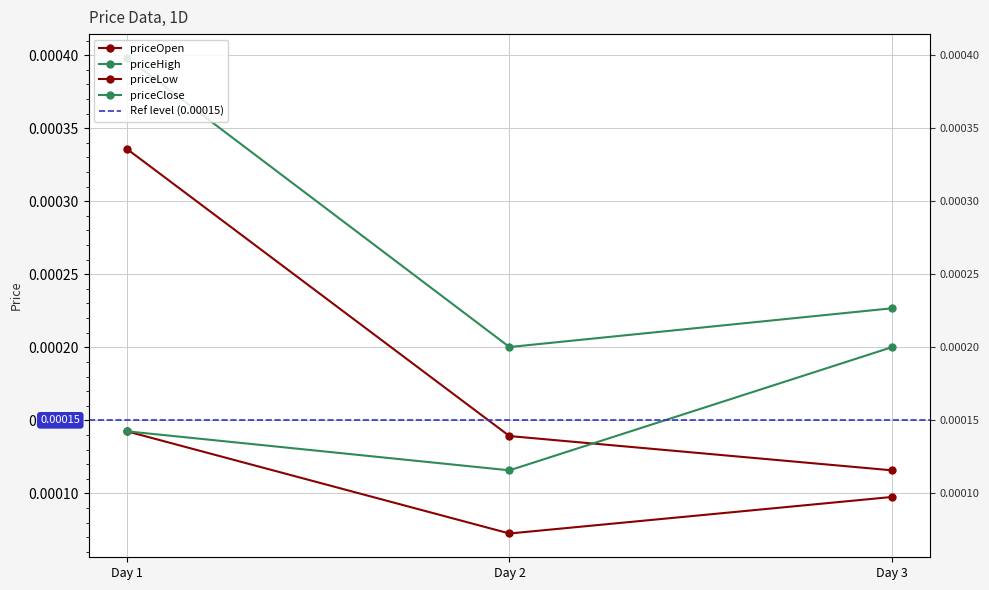

How many categories are shown in the chart?

3